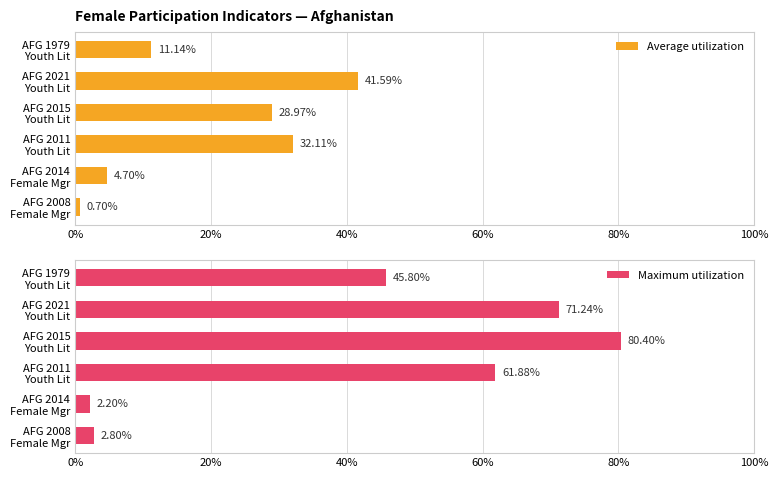

Which series has the largest range (max minus min)?

Maximum utilization